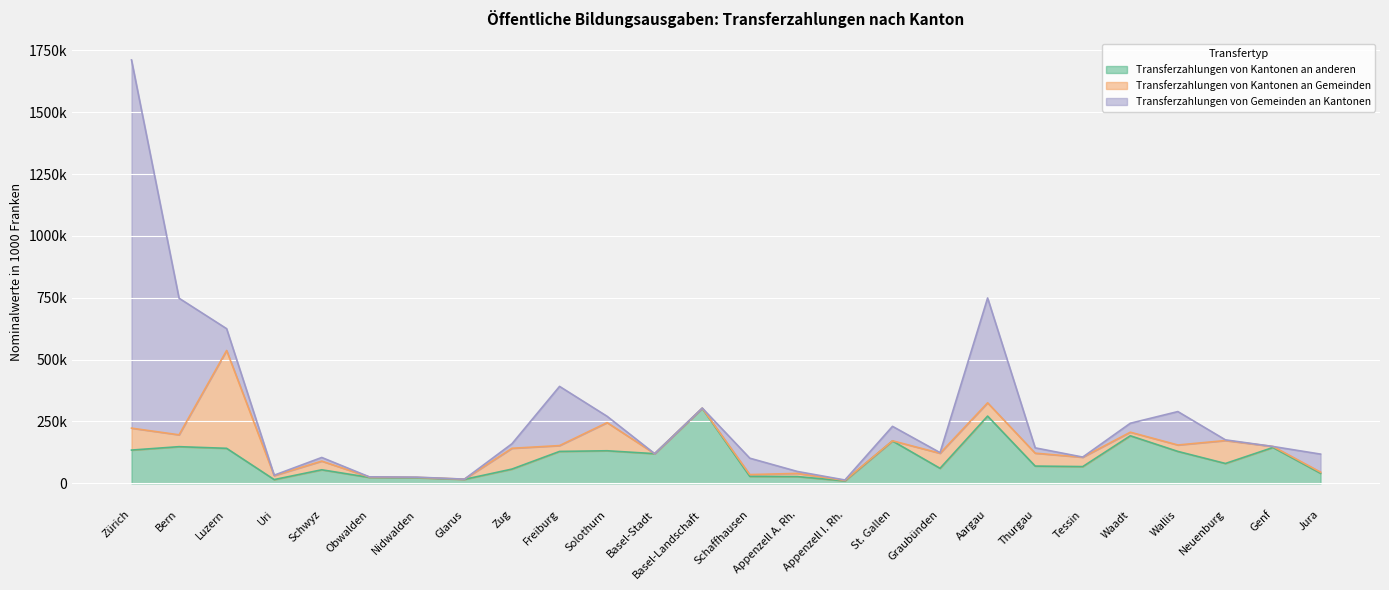

Where do Transferzahlungen von Kantonen an anderen and Transferzahlungen von Gemeinden an Kantonen first cross each other?

Bern and Luzern